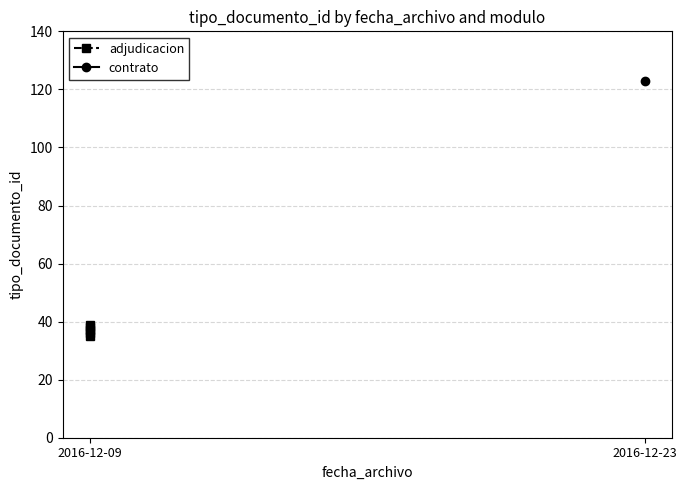

What is the difference between the maximum and minimum values?

4